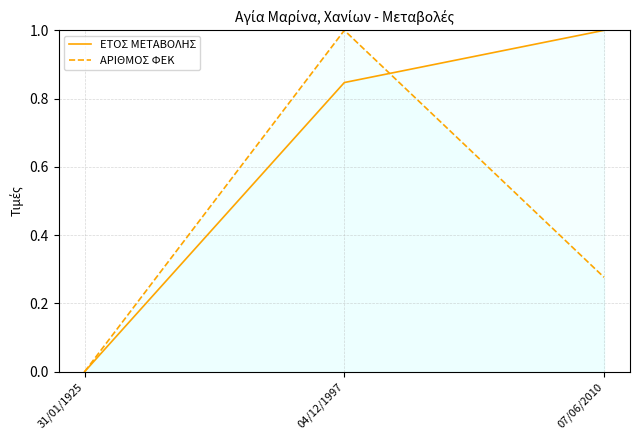

Which label corresponds to the largest value in the chart?

07/06/2010